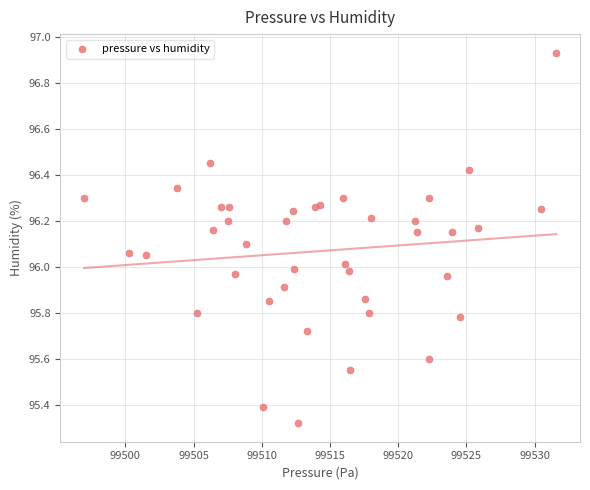

What is the range of X values (max minus min)?

34.6